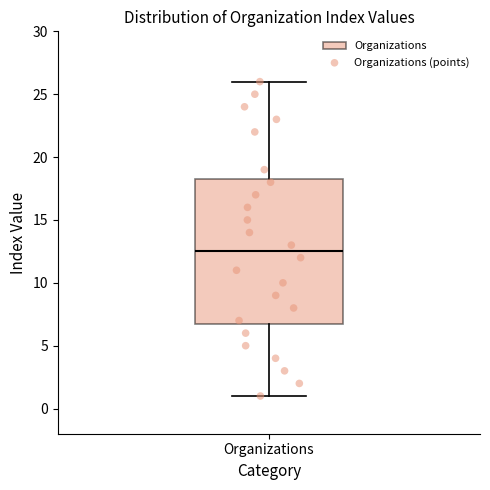

Transcribe this box plot: give where the median line is, the range the box spans, and where the two whiskers end, as read against the y-axis. The values are not printed on the chart, so give them approximately, as read against the axis.

median 12.5, box 7.0 to 18.5, whiskers 1.0 to 26.0